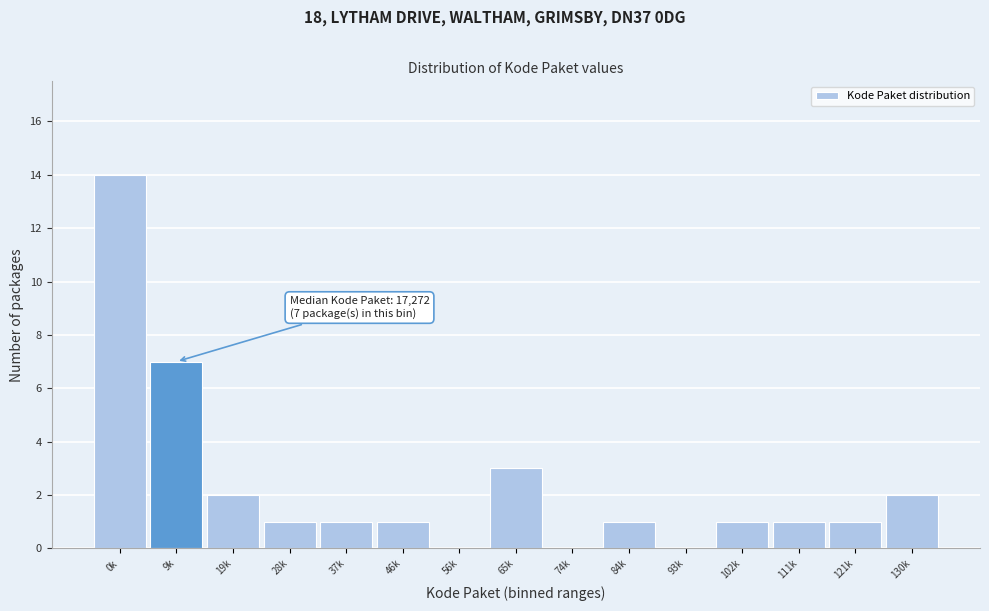

Reading left to right, extract all data points from this chart.

0k=14	9k=7	19k=2	28k=1	37k=1	46k=1	56k=0	65k=3	74k=0	84k=1	93k=0	102k=1	111k=1	121k=1	130k=2